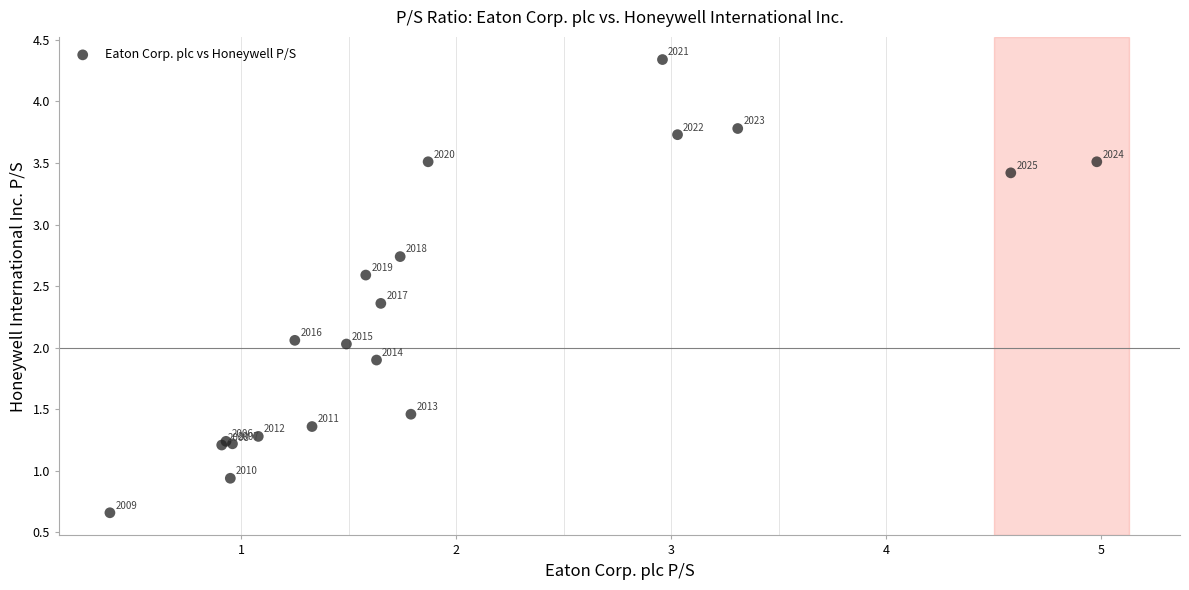

What Y value in the scatter plot is closest to 2?

2.0